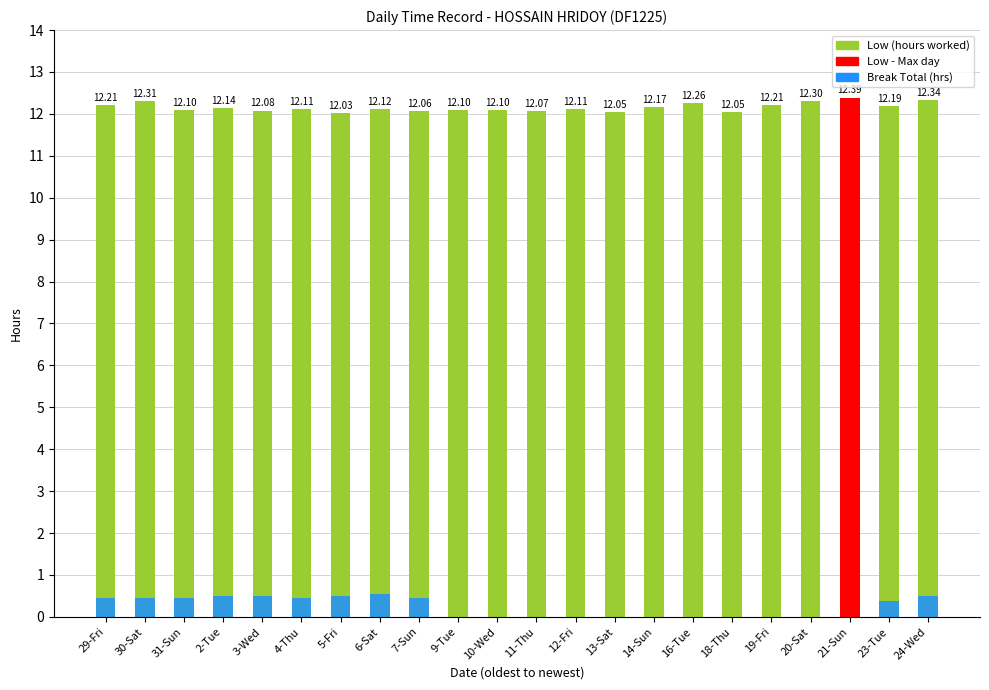

What is the difference between the maximum and minimum values in the Low series?

0.4